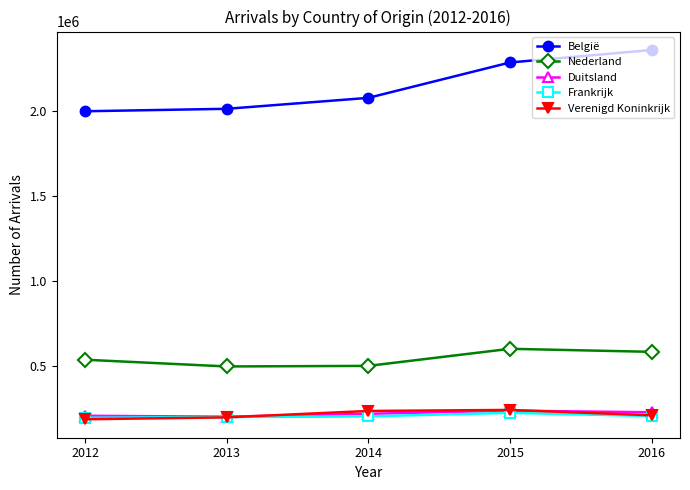

What is the value of the Nederland point at the 2nd from the left?

495246